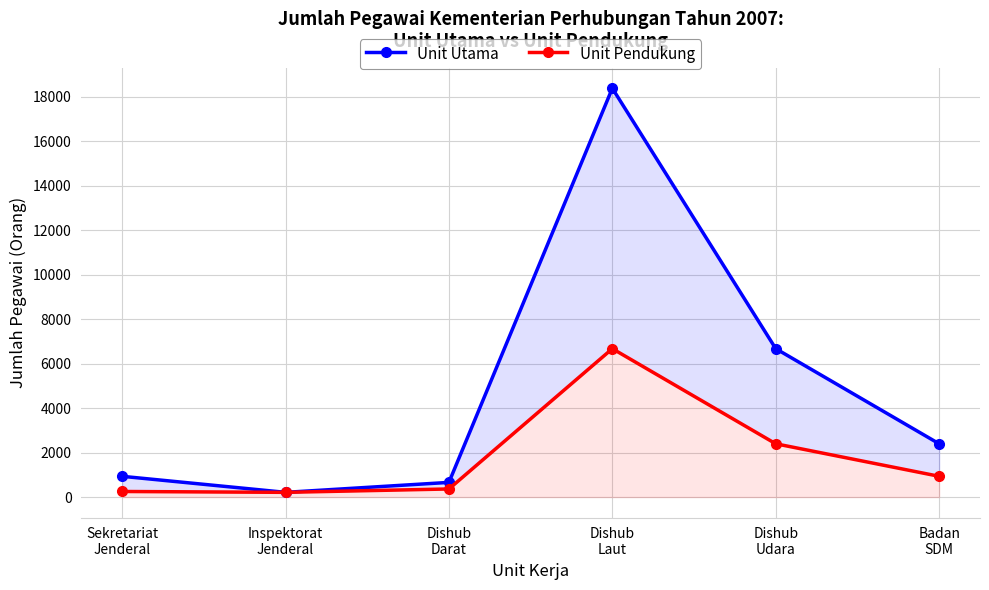

What is the total value across all series at Badan
SDM?

3333